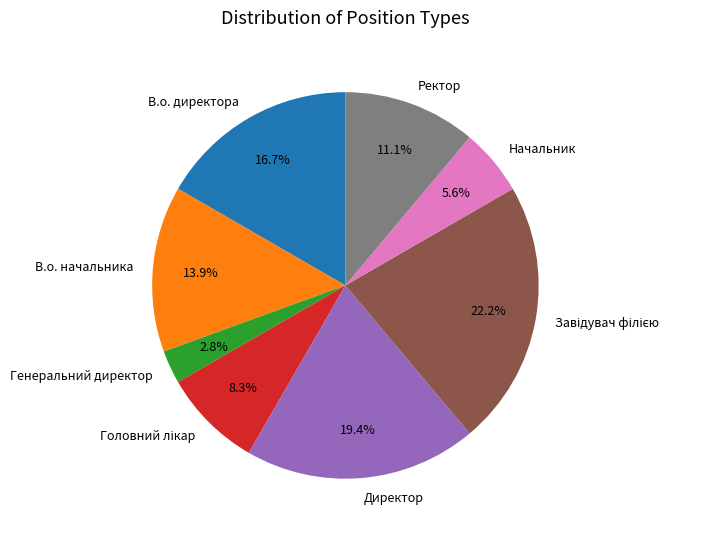

Which slice is the smallest?

Генеральний директор